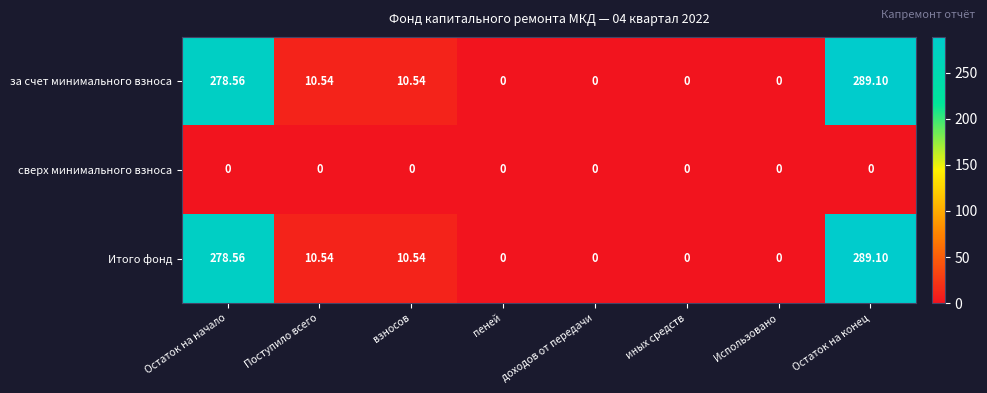

Where does the Итого фонд series first go above 10?

Остаток на начало